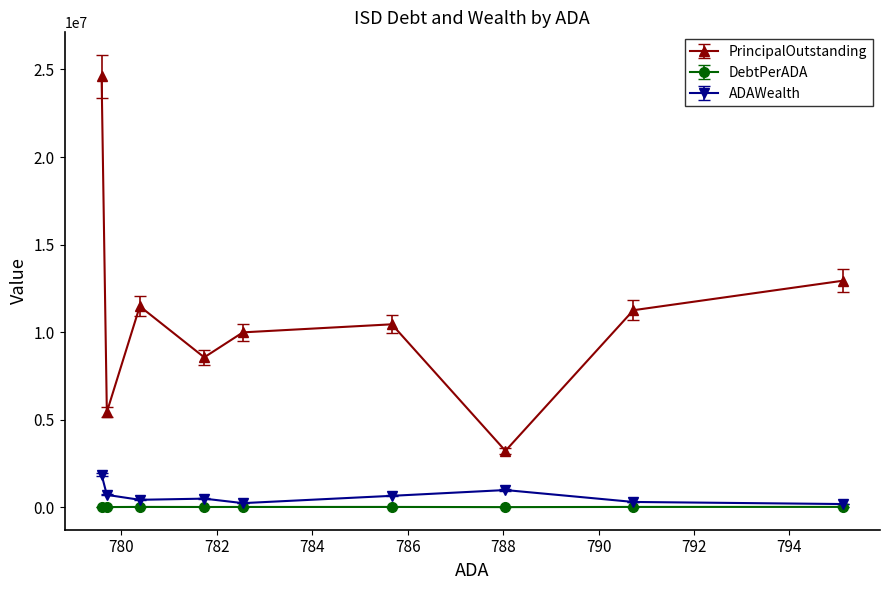

Read the ADAWealth value at Brazos ISD.

648572.7